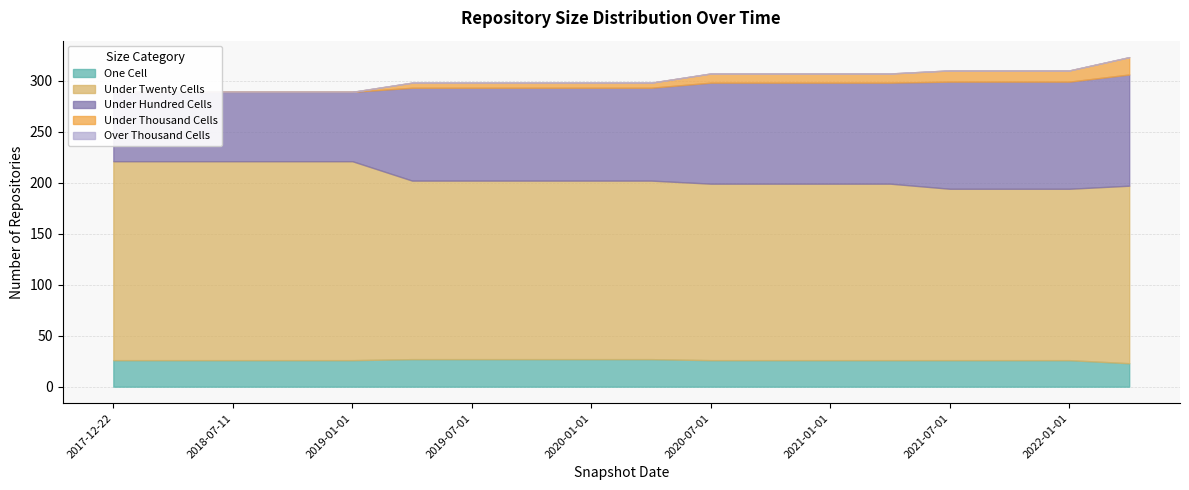

How many data points in under_hundred_cells are less than 91?

5